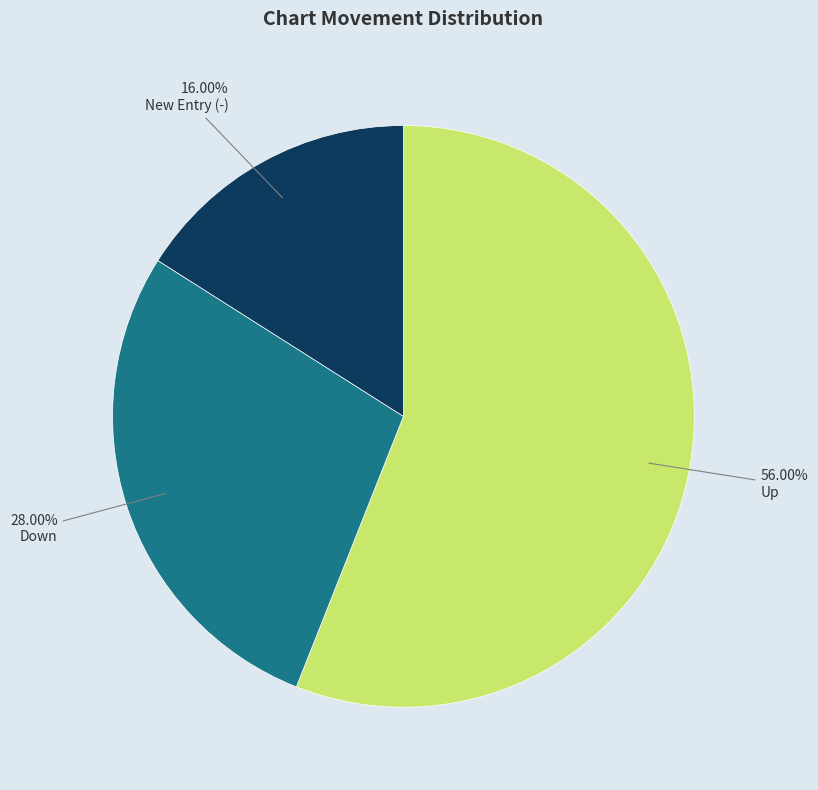

Is there any slice that represents more than half of the pie?

Yes